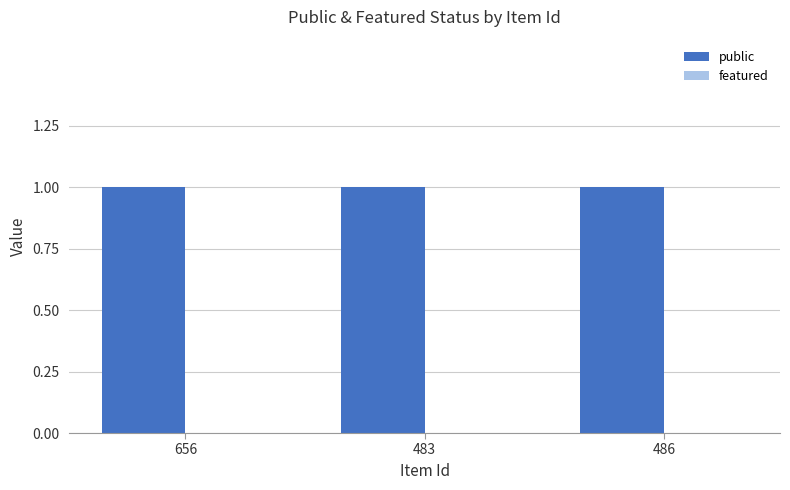

The public series shows 1 at 483. True or false?

False